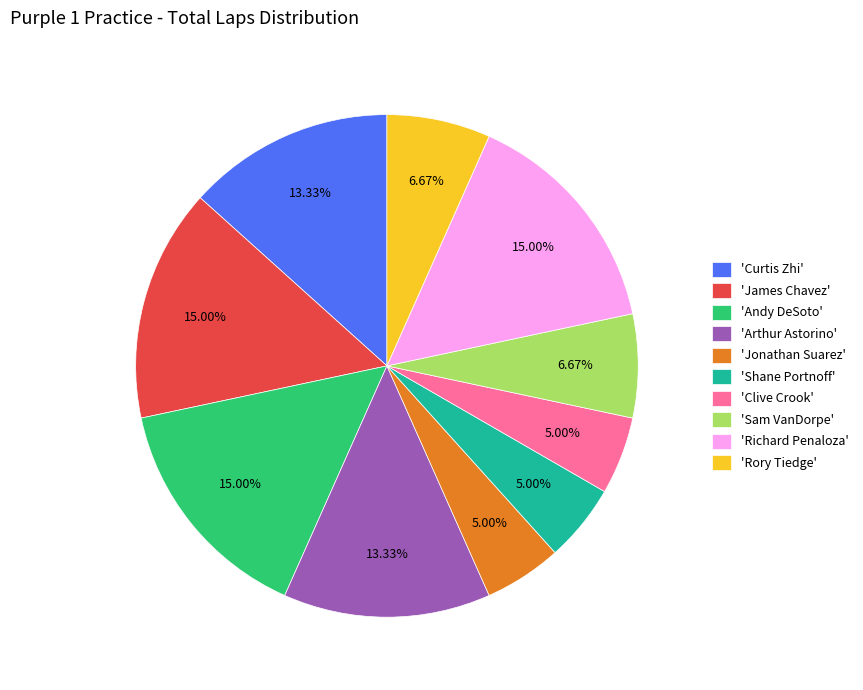

Does 'Clive Crook' represent more than half of the total?

No